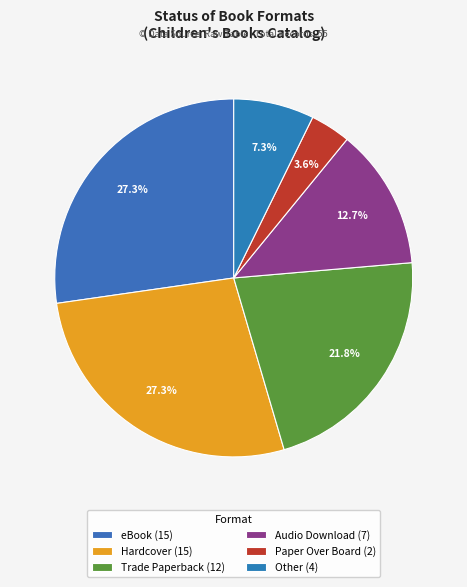

Between Audio Download and eBook, which is larger?

eBook